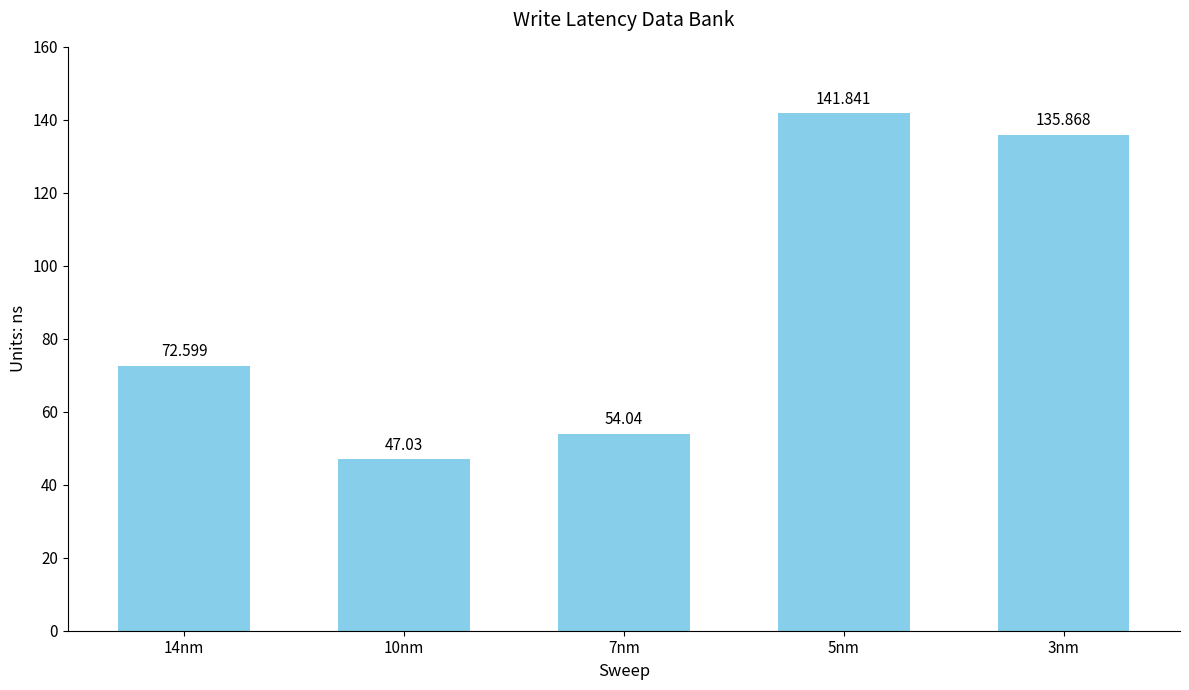

Where does the data first go above 72?

14nm